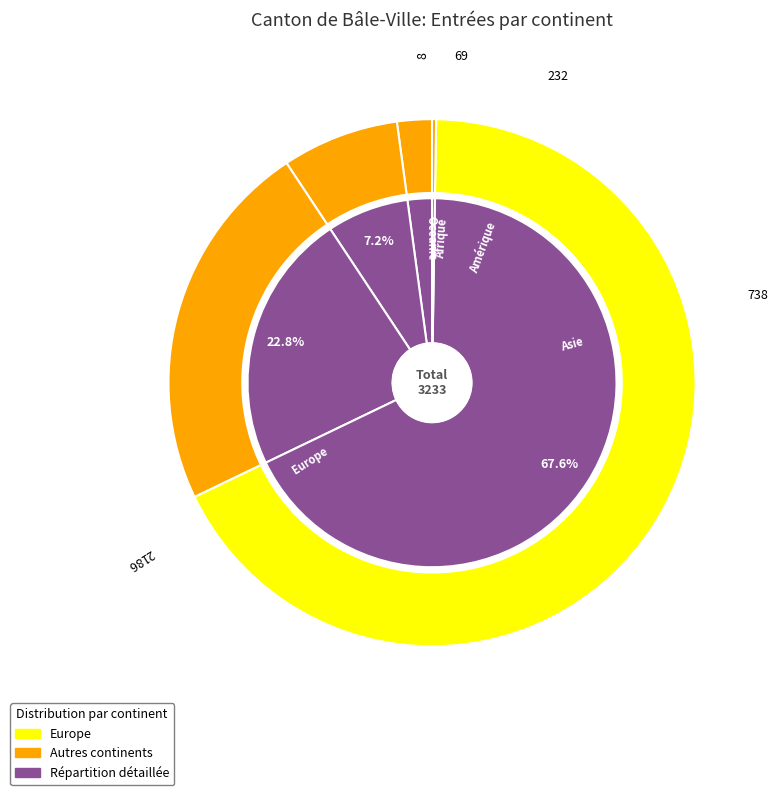

Which category has the smallest portion of the pie?

Océanie